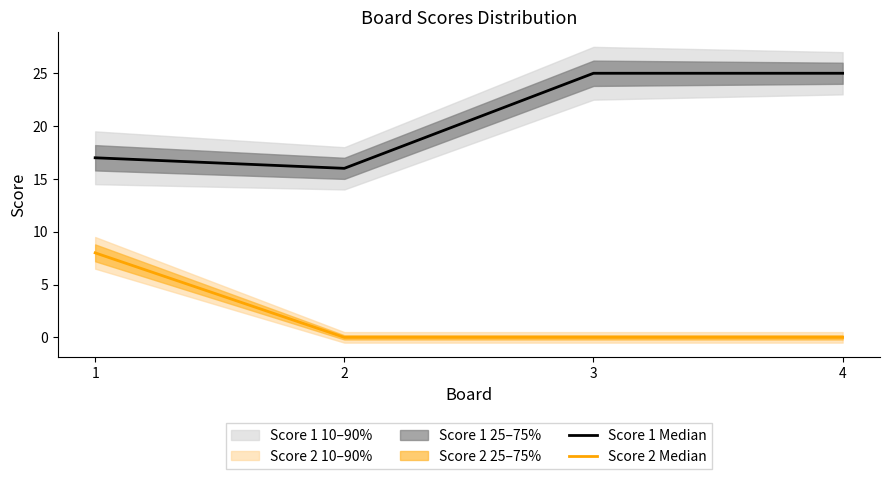

How many Score 1 Median values are between 17 and 25?

3